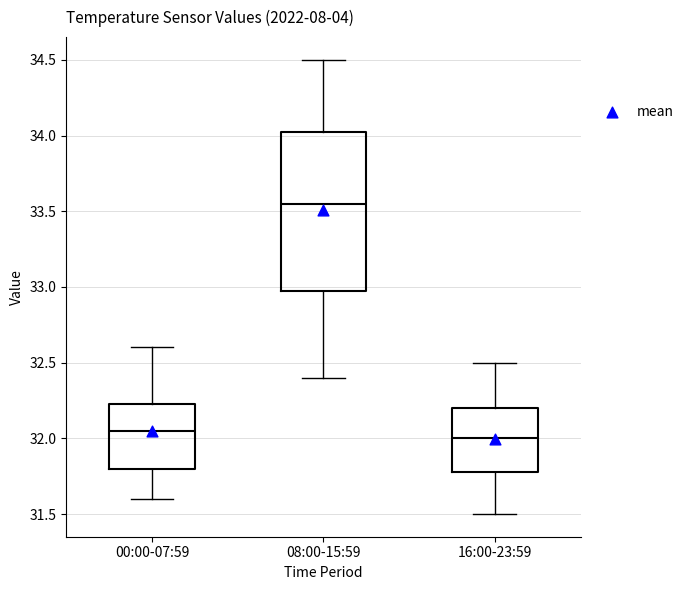

Comparing the boxes themselves (not the whiskers), which one is the tallest?

08:00-15:59